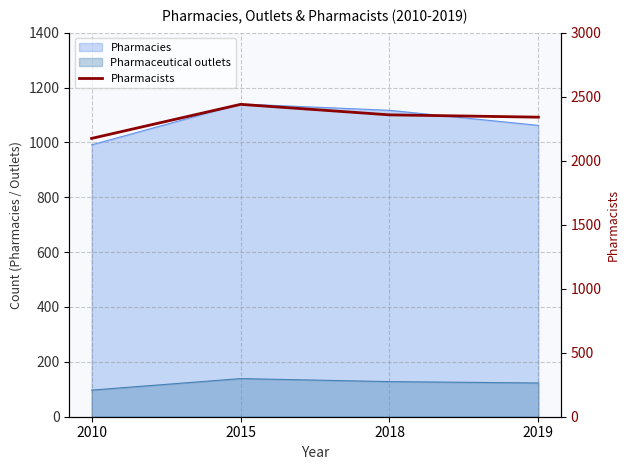

What is the value of the 2nd point from the left?

2440